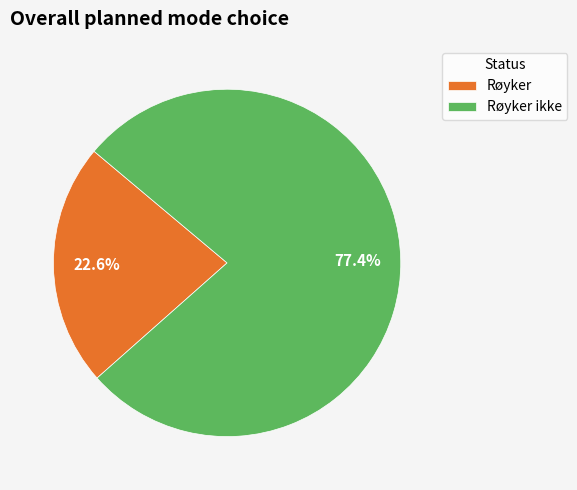

To the nearest percent, what portion does Røyker represent?

23%